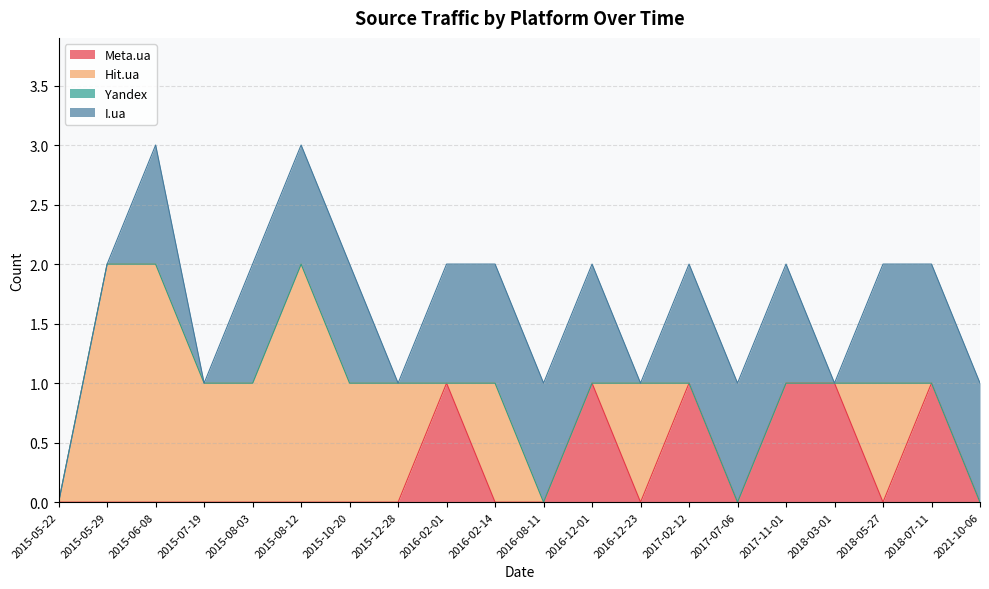

True or false: Meta.ua has a value of 0 at 2015-05-29.

True